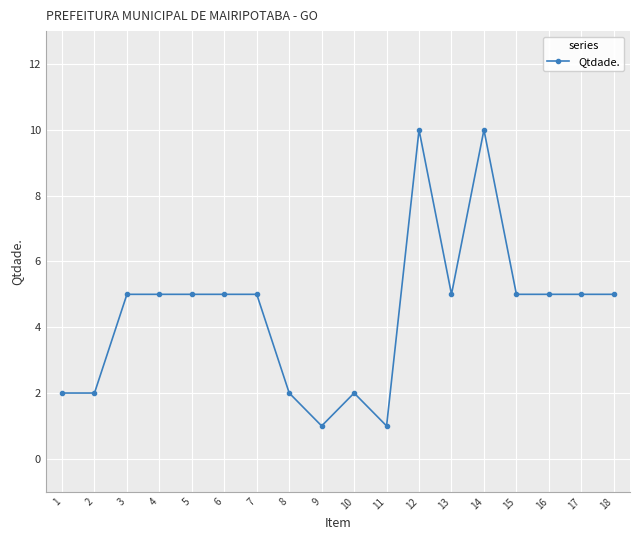

How many data points does each series have?

18